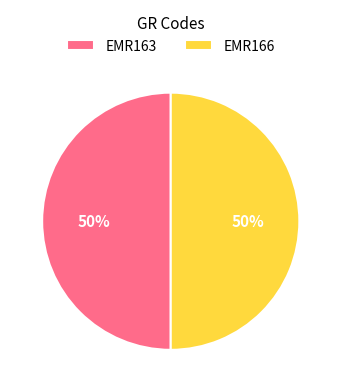

How many segments does this pie chart have?

2